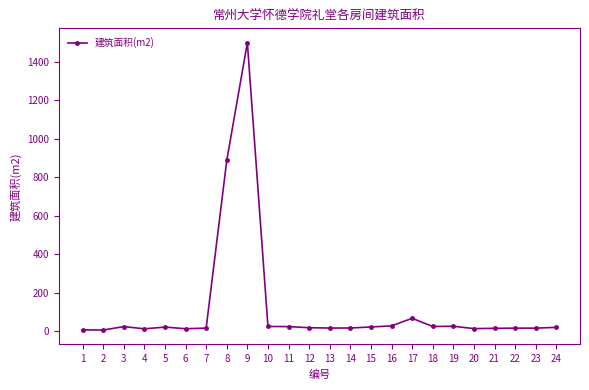

True or false: the data has more than 1 interior local peaks.

True